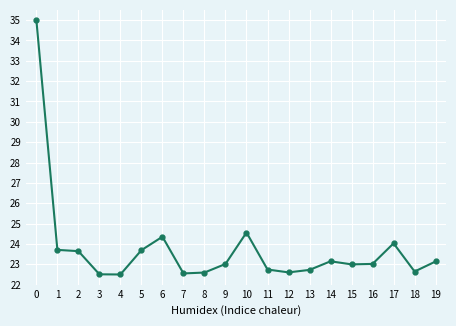

What is the value of the 15th point from the left?

23.1